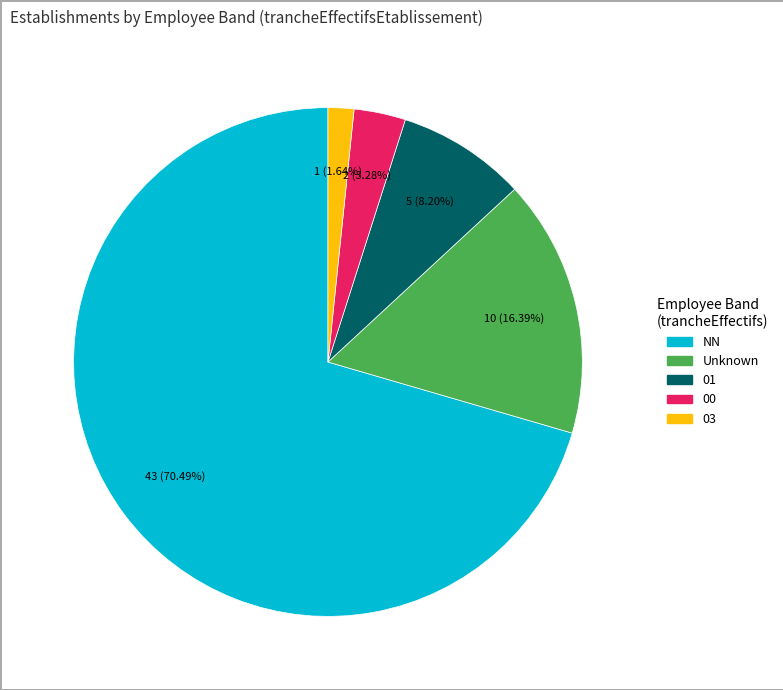

How many segments does this pie chart have?

5